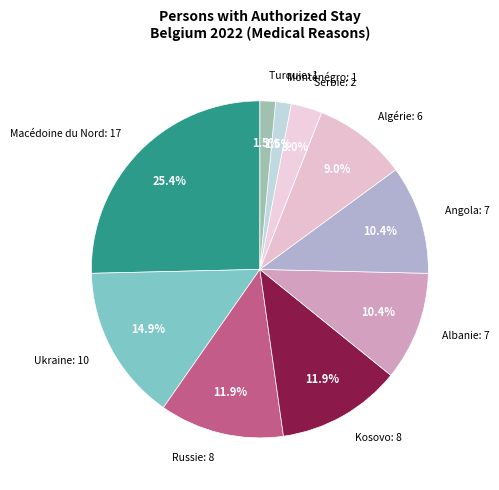

The Algérie slice represents 21% of the pie. True or false?

False